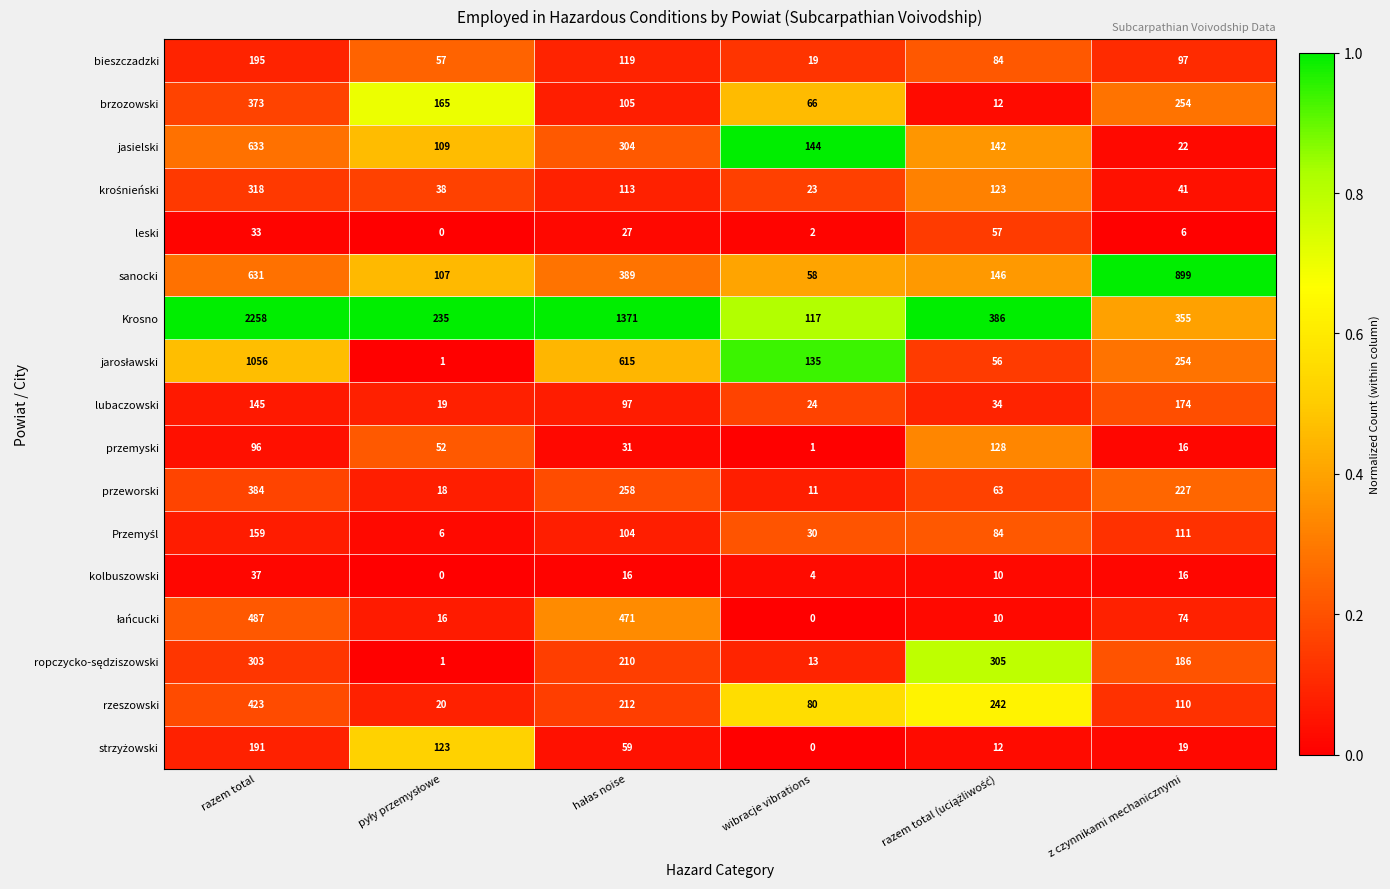

How many przemyski values are between 16 and 96?

4